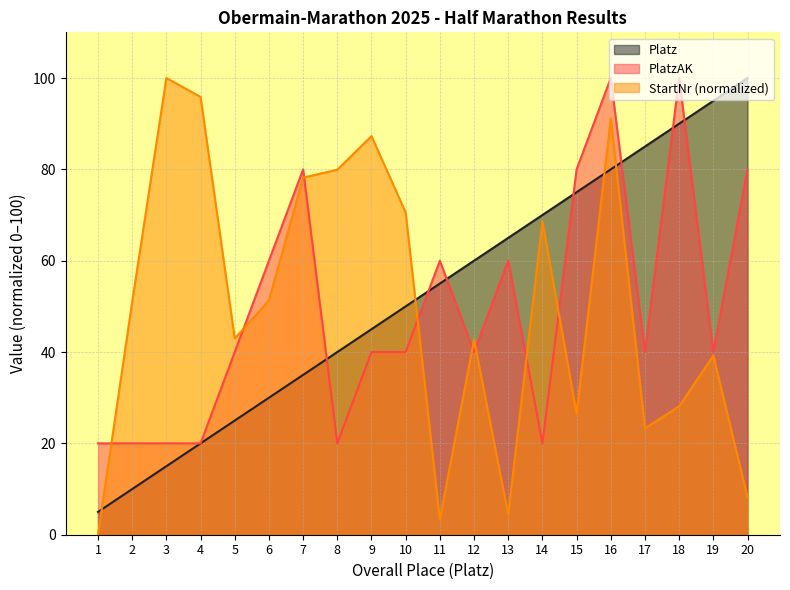

Reading left to right, extract all data points from this chart.

PlatzAK: 20.0	20.0	20.0	20.0	40.0	60.0	80.0	20.0	40.0	40.0	60.0	40.0	60.0	20.0	80.0	100.0	40.0	100.0	40.0	80.0
StartNr: 0.0	51.0	100.0	95.9	43.0	51.3	78.2	79.9	87.3	70.5	3.3	42.7	4.4	68.7	26.5	91.2	23.3	28.1	39.2	8.2
Platz: 5.0	10.0	15.0	20.0	25.0	30.0	35.0	40.0	45.0	50.0	55.0	60.0	65.0	70.0	75.0	80.0	85.0	90.0	95.0	100.0